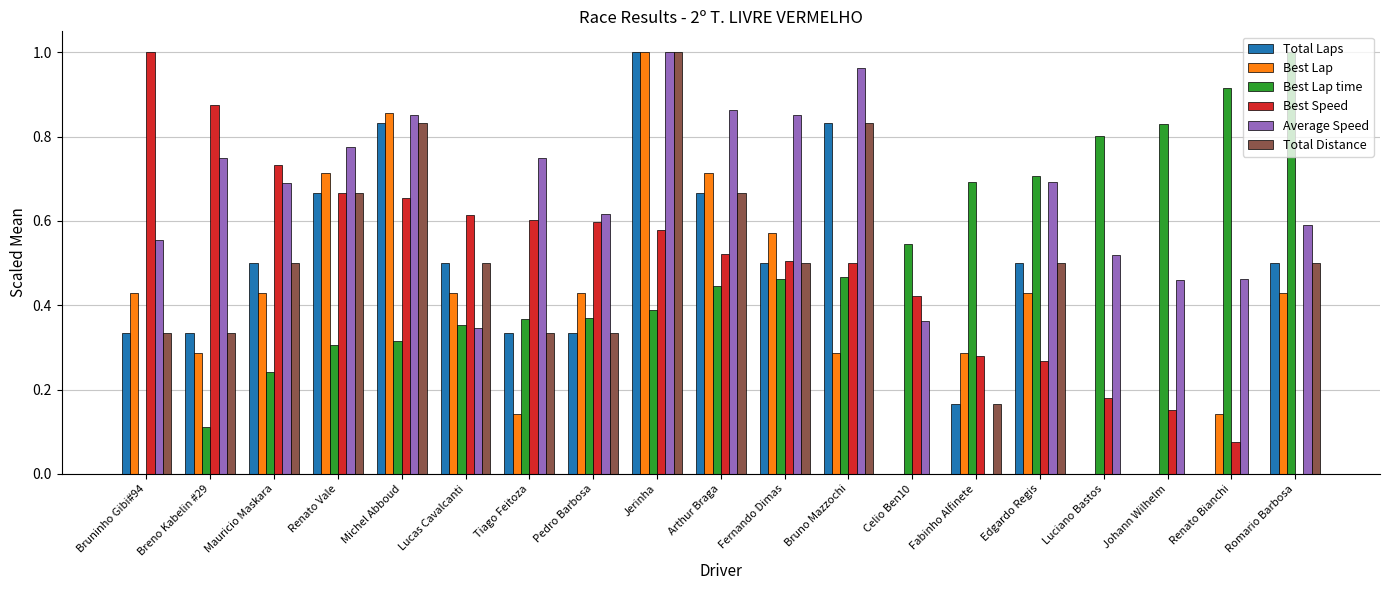

At which label does Total Distance reach its peak?

Jerinha